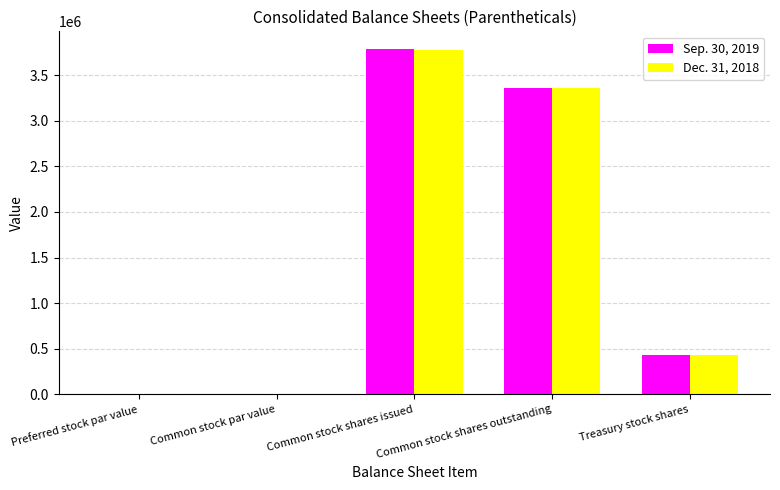

Between Common stock par value and Common stock shares issued, which series saw the biggest shift?

Sep. 30, 2019